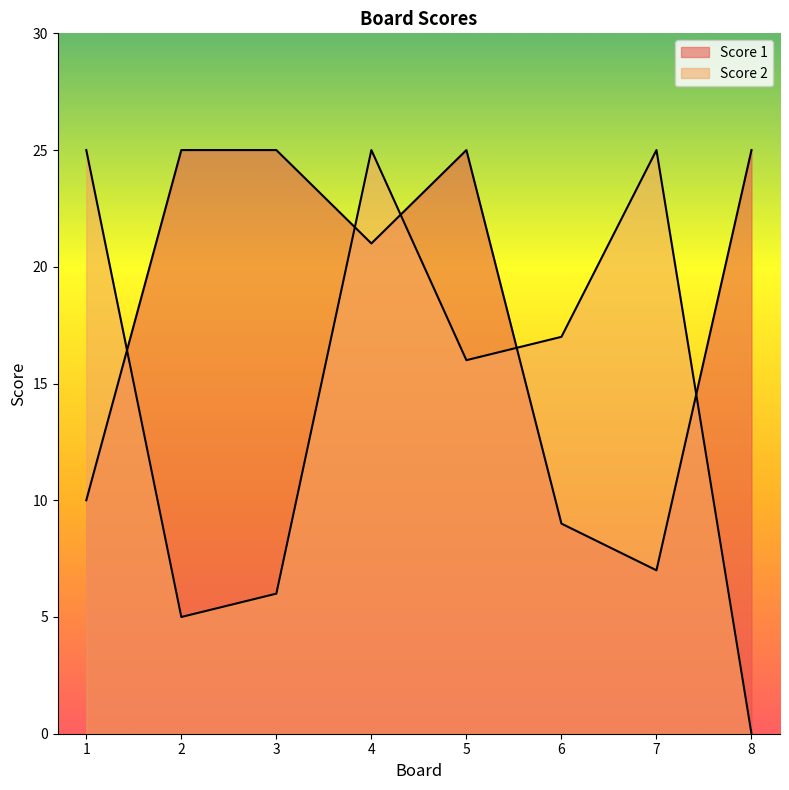

How many intersections are there between Score 2 and Score 1?

5